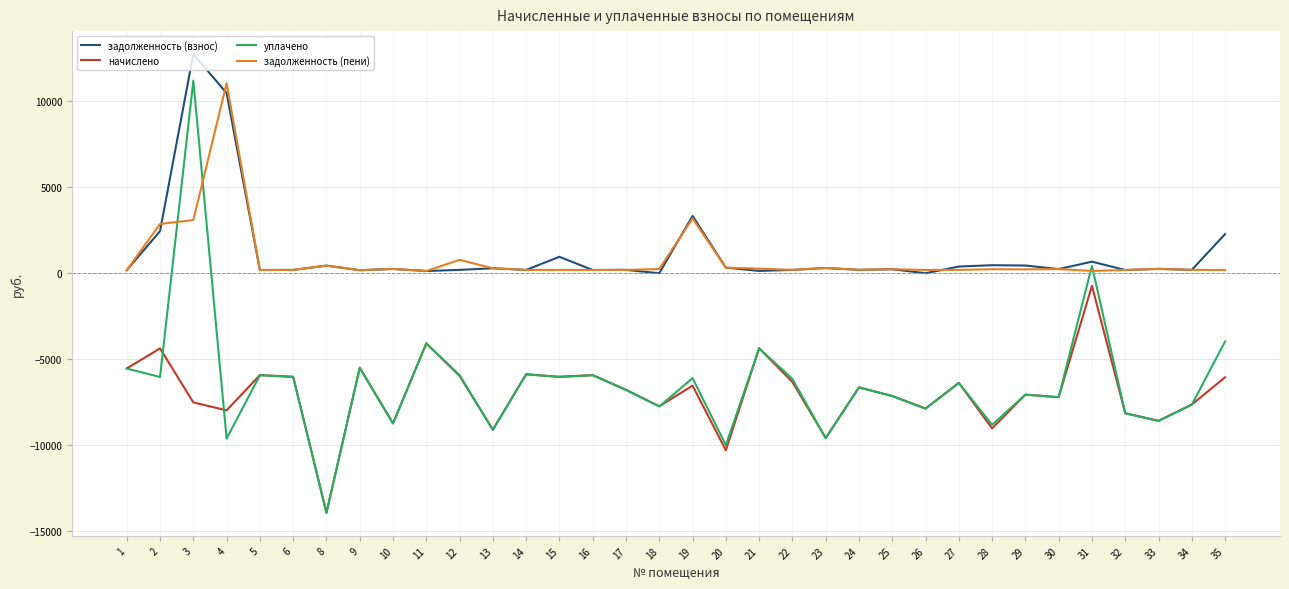

Count the number of data series in this chart.

4